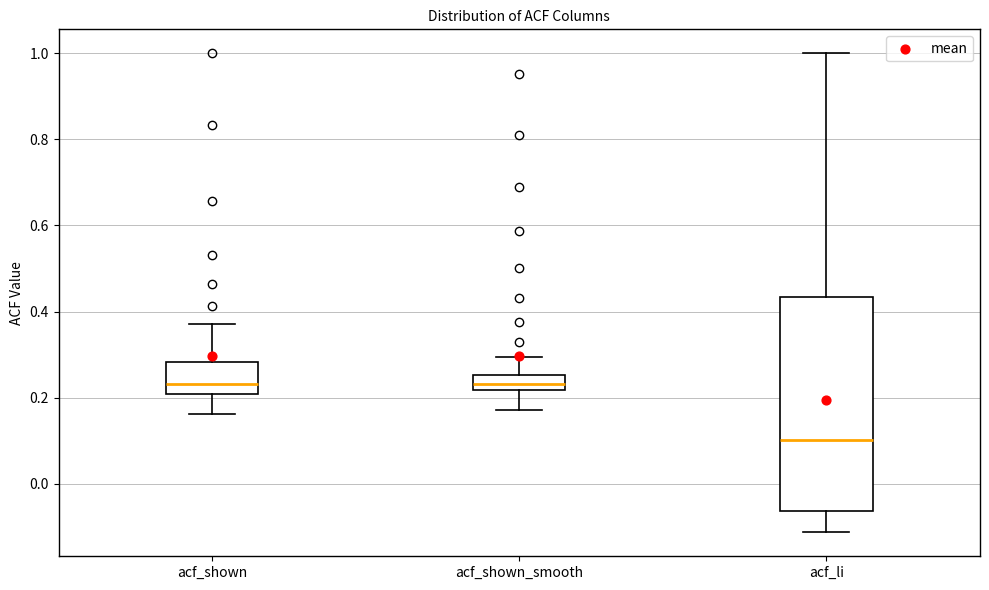

Where does the upper whisker of the box for acf_li end on the y-axis? The values are not printed on the chart, so give them approximately, as read against the axis.

1.00